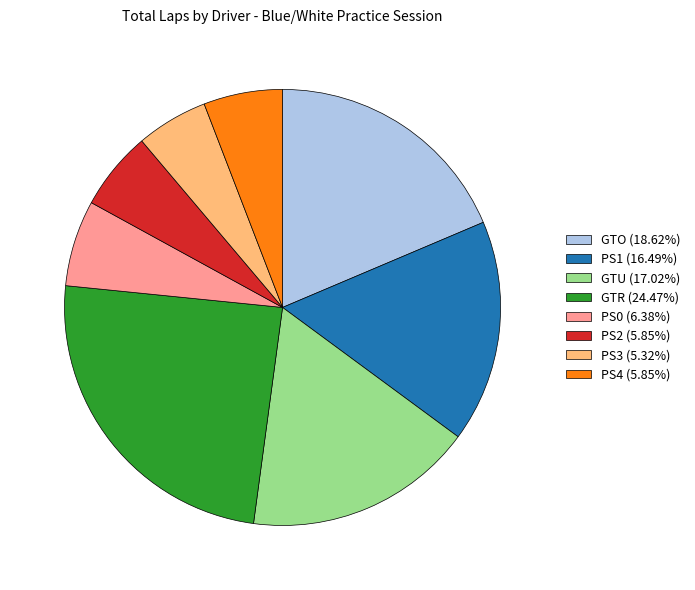

How many slices are in this pie chart?

8